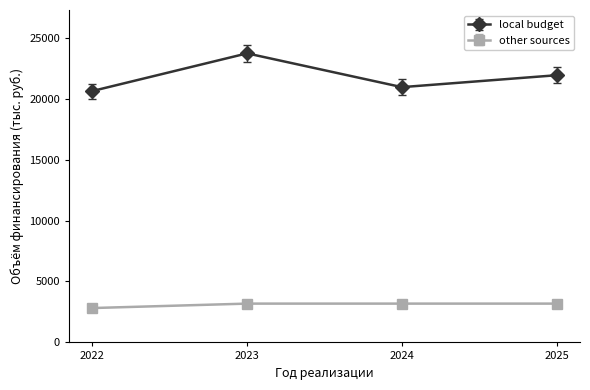

The other sources series shows 1448.6 at 2023. True or false?

False